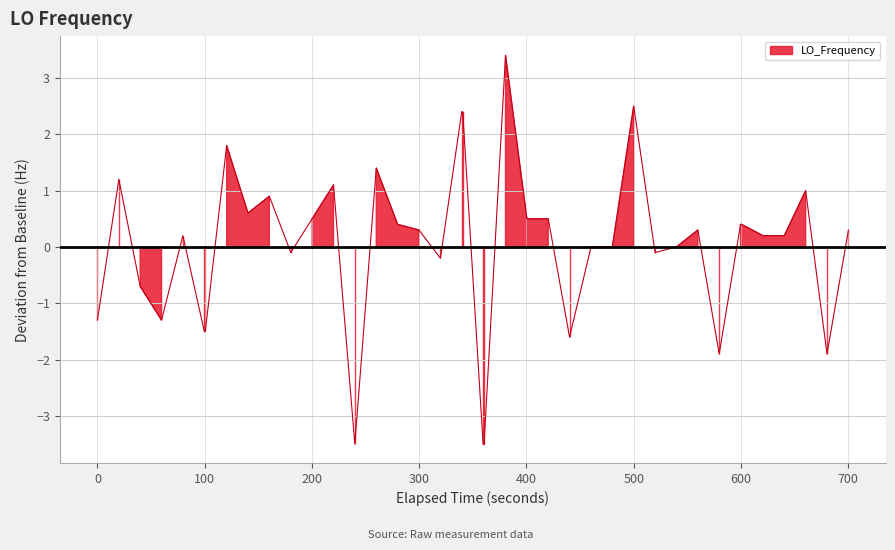

How many lines are shown in the chart?

1